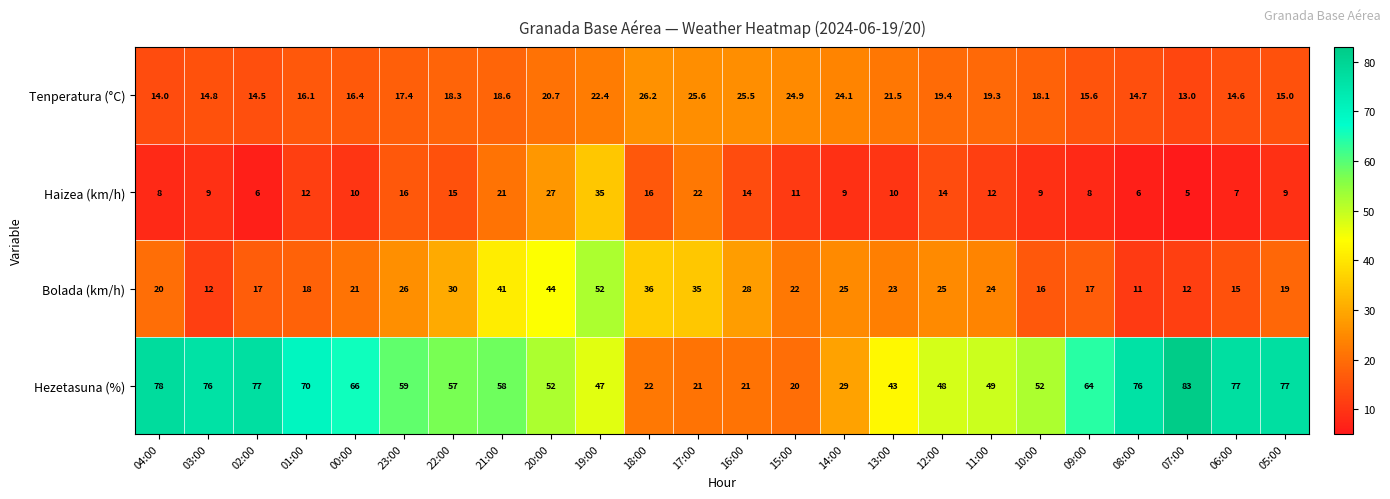

The Hezetasuna (%) series shows 21.0 at 17:00. True or false?

True